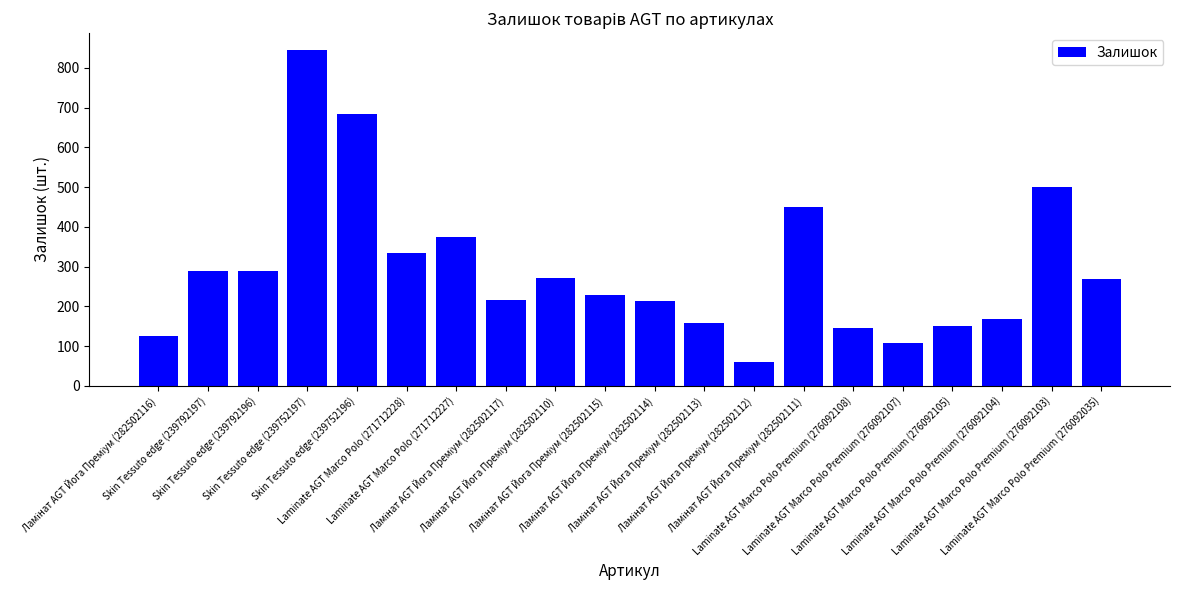

What is the sum of all values?

5879